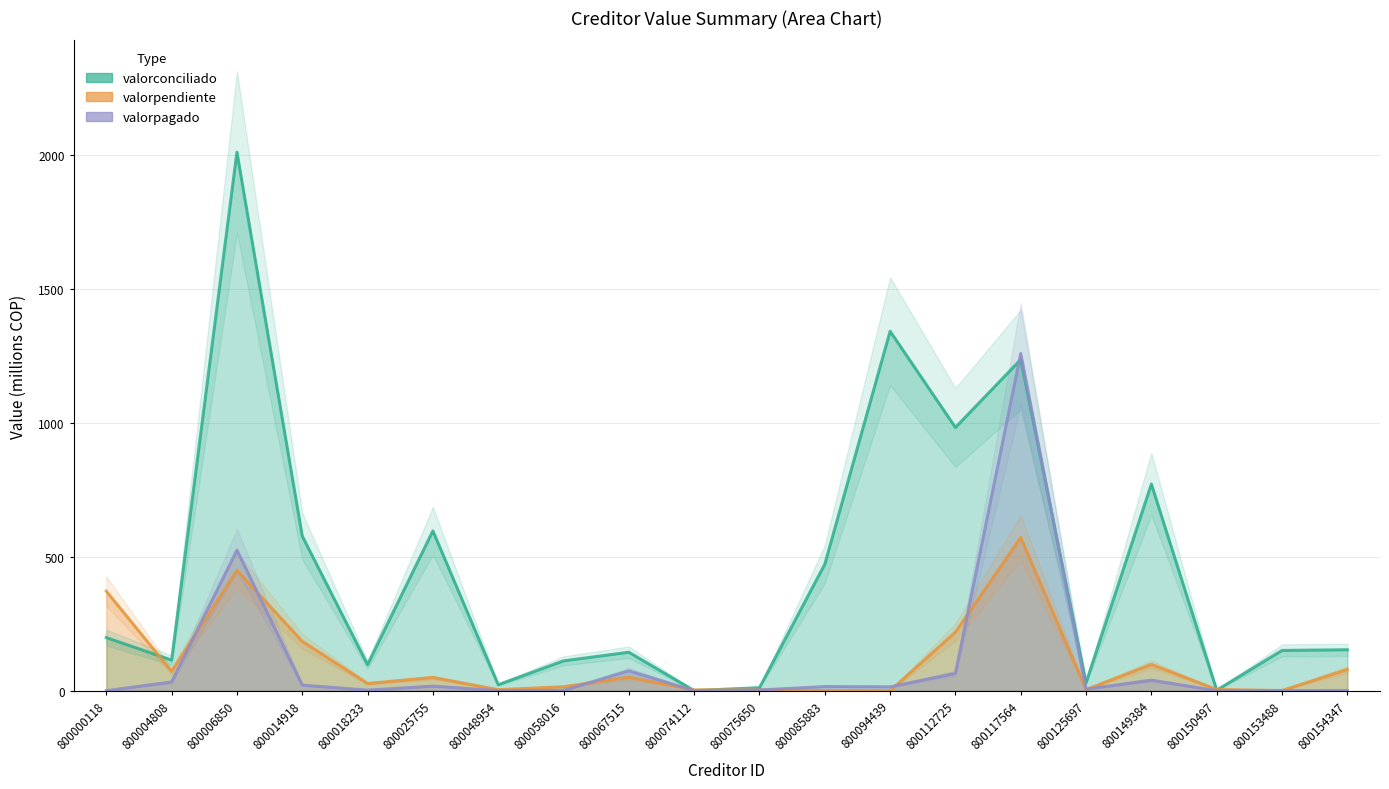

What is the value of the valorpendiente point at the 9th from the left?

50.3